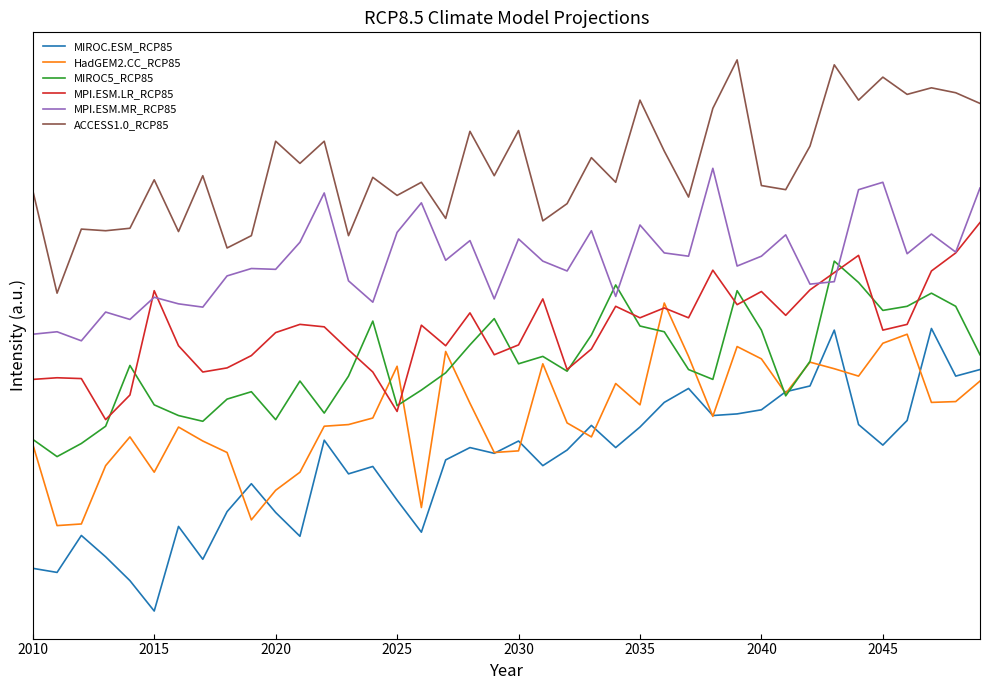

Reading left to right, what are all the values shown in this chart?

MIROC.ESM_RCP85: 6.7	6.2	10.7	8.1	5.2	1.5	11.8	7.8	13.6	17.0	13.5	10.6	22.3	18.2	19.1	15.0	11.1	19.9	21.4	20.7	22.2	19.2	21.1	24.1	21.4	23.9	26.9	28.6	25.3	25.5	26.0	28.2	28.9	35.7	24.2	21.7	24.7	35.9	30.1	30.9
HadGEM2.CC_RCP85: 21.8	11.9	12.1	19.2	22.7	18.4	23.9	22.2	20.8	12.6	16.2	18.4	24.0	24.2	25.0	31.3	14.1	33.1	26.8	20.8	21.0	31.6	24.4	22.7	29.2	26.6	39.0	32.5	25.2	33.7	32.2	28.0	31.8	31.0	30.1	34.1	35.2	26.9	27.0	29.5
MIROC5_RCP85: 22.4	20.3	21.9	24.0	31.4	26.6	25.3	24.6	27.3	28.2	24.8	29.5	25.6	30.1	36.8	26.5	28.4	30.5	33.9	37.1	31.6	32.5	30.7	35.1	41.2	36.2	35.5	30.9	29.7	40.5	35.7	27.7	31.9	44.1	41.5	38.1	38.6	40.2	38.6	32.7
MPI.ESM.LR_RCP85: 29.7	29.9	29.8	24.8	27.8	40.5	33.8	30.6	31.1	32.6	35.4	36.4	36.1	33.3	30.6	25.8	36.3	33.8	37.8	32.7	33.9	39.5	30.9	33.4	38.6	37.2	38.4	37.2	43.0	38.8	40.4	37.5	40.6	42.7	44.8	35.7	36.4	42.9	45.1	48.8
MPI.ESM.MR_RCP85: 35.2	35.5	34.4	37.9	37.0	39.7	38.9	38.5	42.3	43.2	43.1	46.4	52.4	41.7	39.1	47.6	51.2	44.2	46.6	39.5	46.8	44.1	42.9	47.8	39.8	48.5	45.1	44.7	55.4	43.5	44.7	47.3	41.3	41.6	52.8	53.7	45.0	47.4	45.2	53.0
ACCESS1.0_RCP85: 52.7	40.2	48.0	47.8	48.1	54.0	47.7	54.5	45.7	47.2	58.7	56.0	58.7	47.2	54.3	52.1	53.7	49.3	59.9	54.5	60.0	49.0	51.1	56.7	53.7	63.7	57.5	51.9	62.7	68.6	53.3	52.8	58.1	68.0	63.7	66.5	64.4	65.2	64.6	63.3